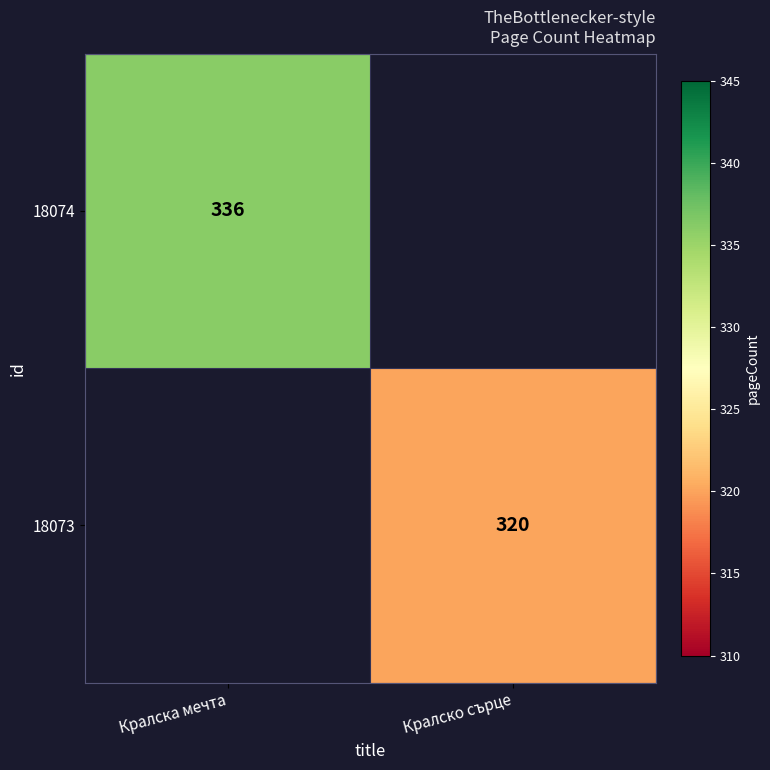

Is it true that 18074 equals 218.2 at Кралска мечта?

False